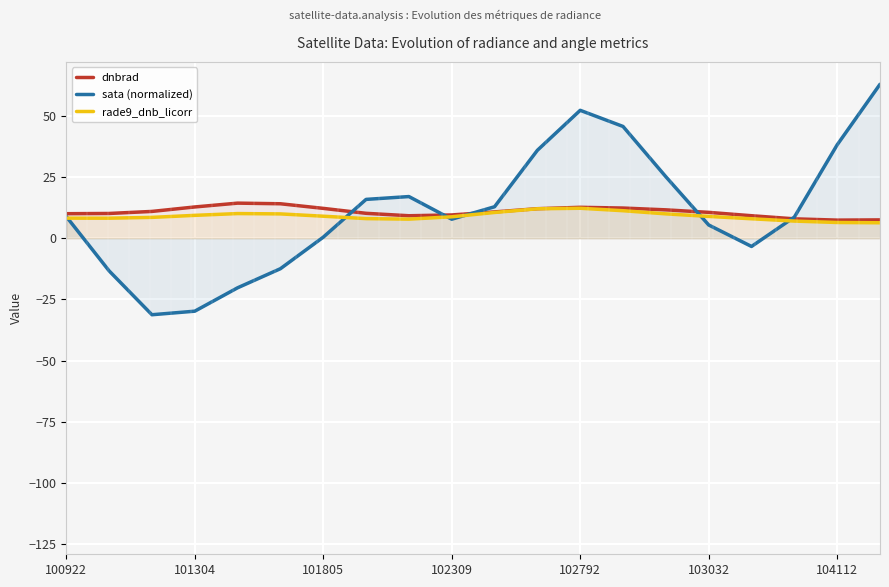

True or false: dnbrad and sata (normalized) intersect in this chart.

True